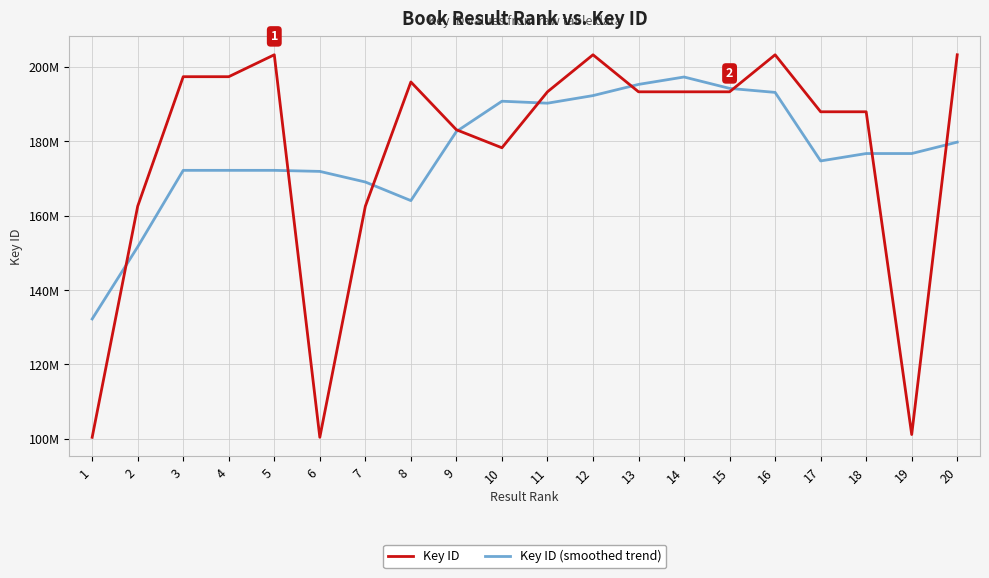

Reading right to left, transcribe all the data shown in this chart.

Key ID: 20=203278757.0	19=101149281.0	18=187951332.0	17=187950746.0	16=203279288.0	15=193322061.0	14=193322025.0	13=193322133.0	12=203280011.0	11=193322169.0	10=178270853.0	9=183112715.0	8=195967937.0	7=162548121.0	6=100403160.0	5=203281164.0	4=197386969.0	3=197387008.0	2=162548525.0	1=100402880.0
Key ID (smoothed trend): 20=179787376.8	19=176721774.6	18=176721880.8	17=174730541.6	16=193165090.4	15=194239250.6	14=197305103.6	13=195313679.8	12=192303438.2	11=190261576.2	10=190790737.0	9=182644359.0	8=164060557.2	7=169062619.4	6=171917470.2	5=172201284.4	4=172201365.2	3=172201309.2	2=151625652.4	1=132228834.6